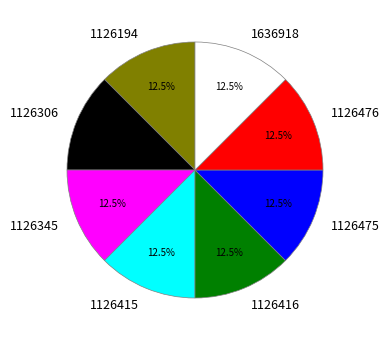

How many segments does this pie chart have?

8